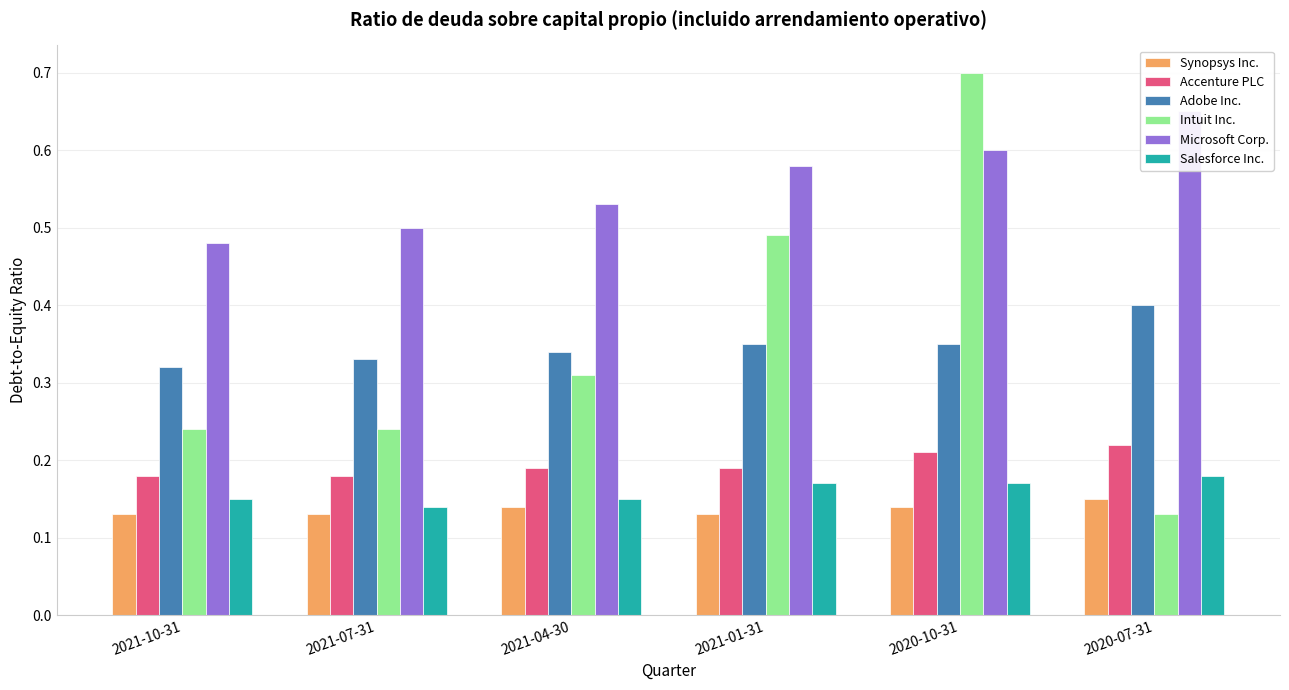

Is it true that Salesforce Inc. equals 0.1 at 2021-04-30?

True